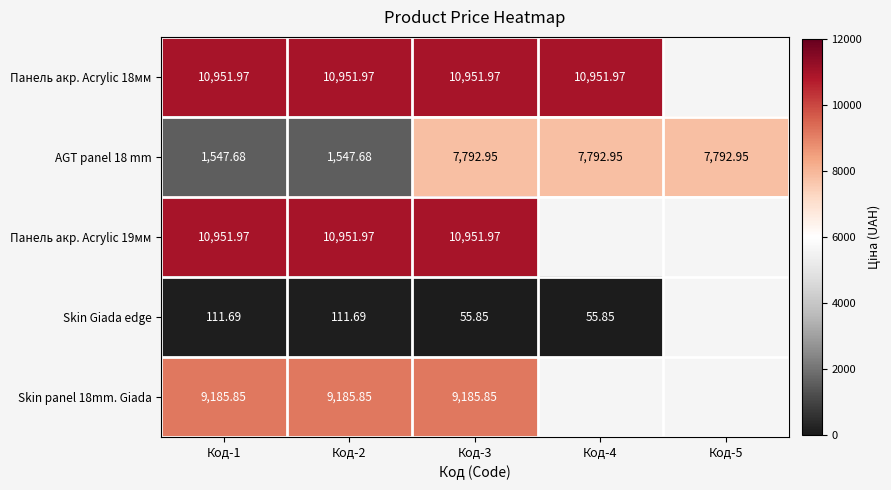

What is the spread (max minus min) of values at Код-3?

10896.1